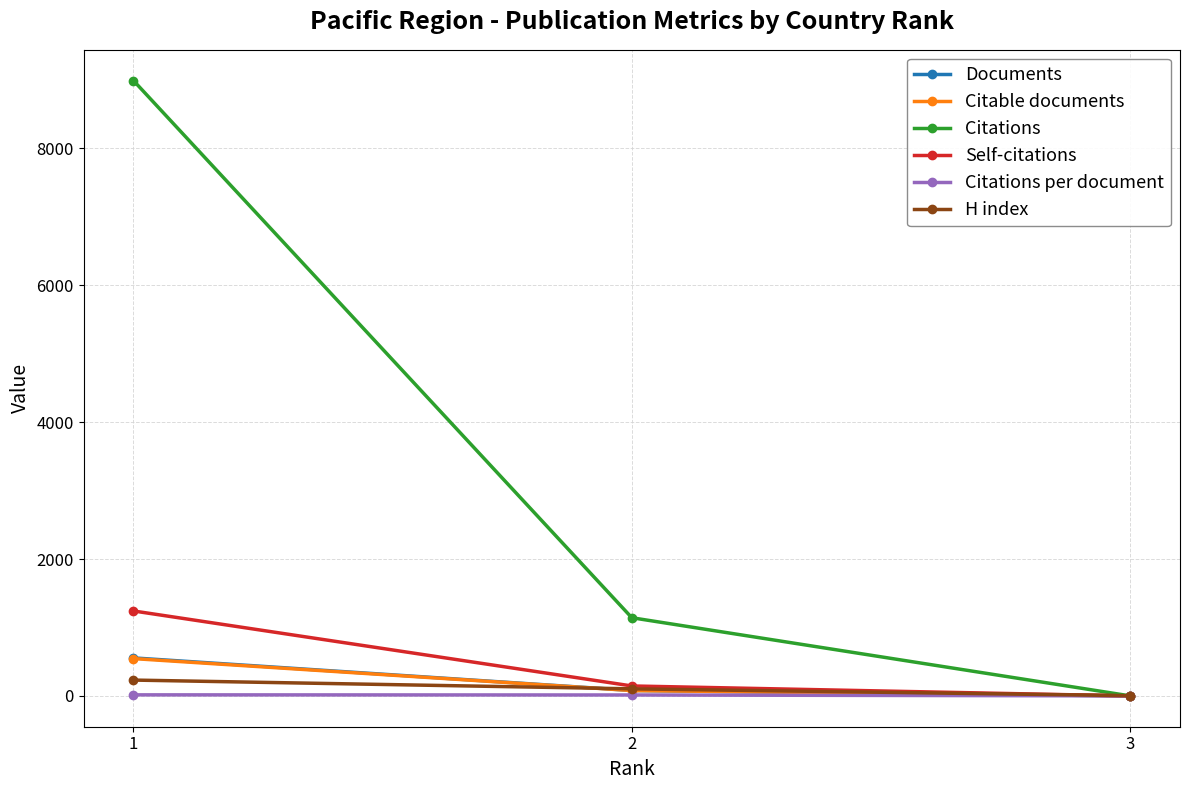

Where does the Citations per document series first go above 14?

1